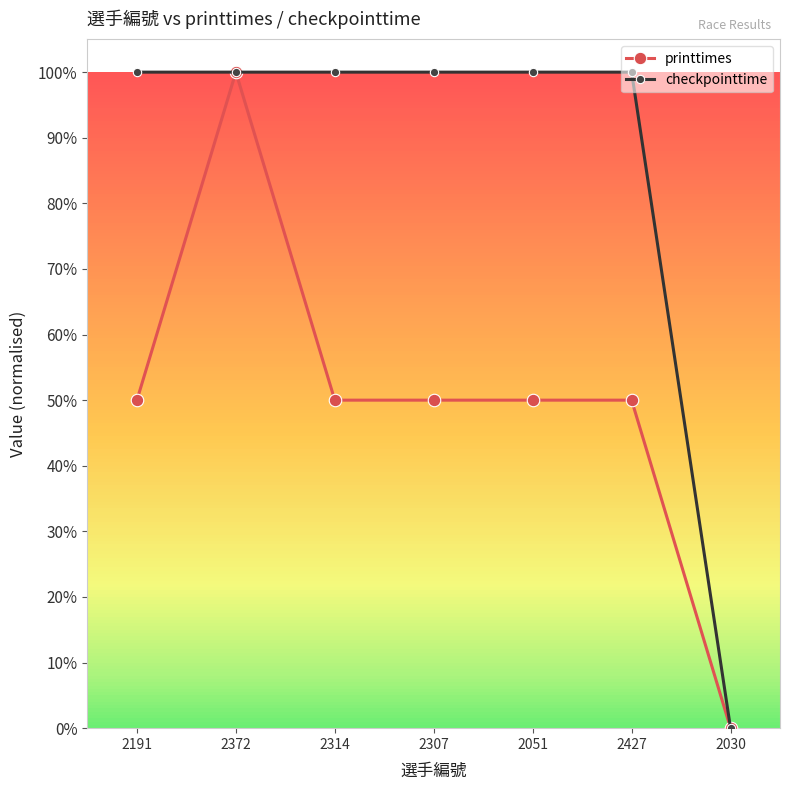

What is the spread (max minus min) of values at 2307?

0.5